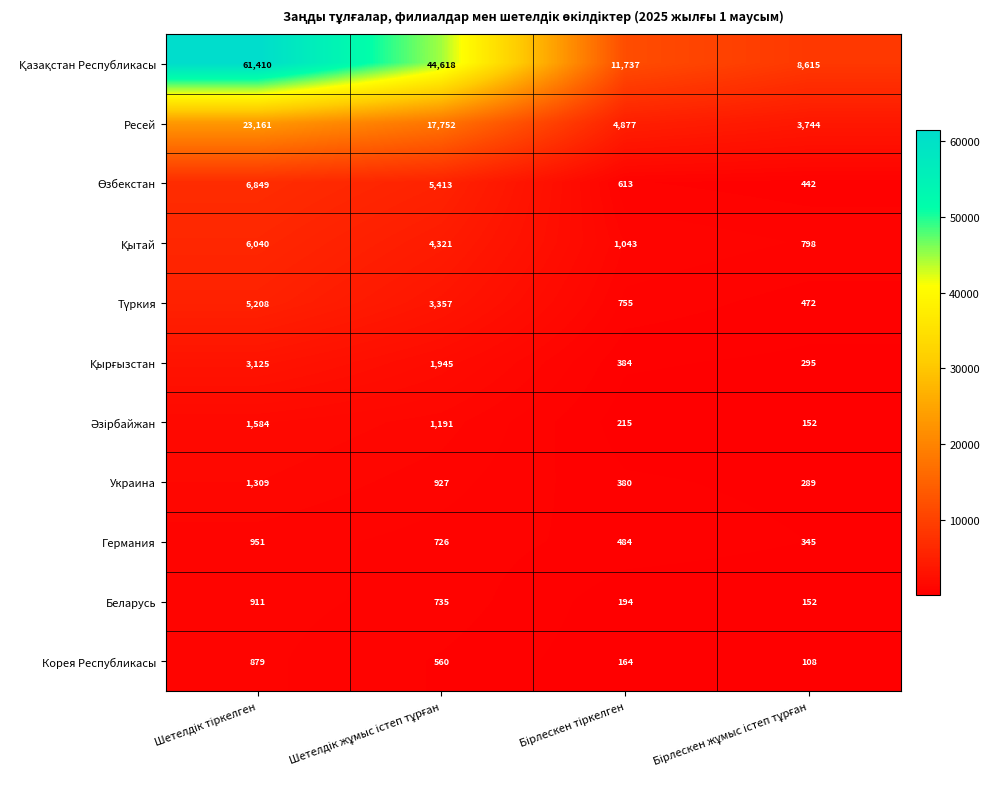

What is the smallest value displayed?

108